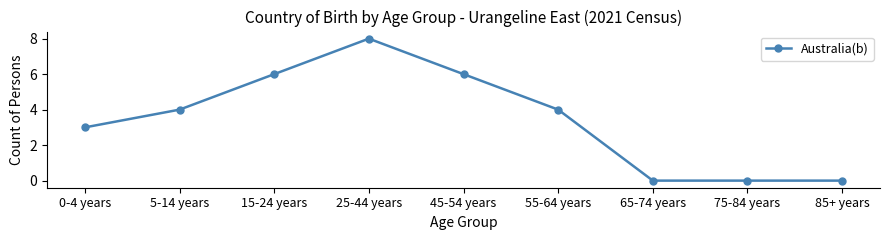

The chart shows a value of 0 at 85+ years. True or false?

True